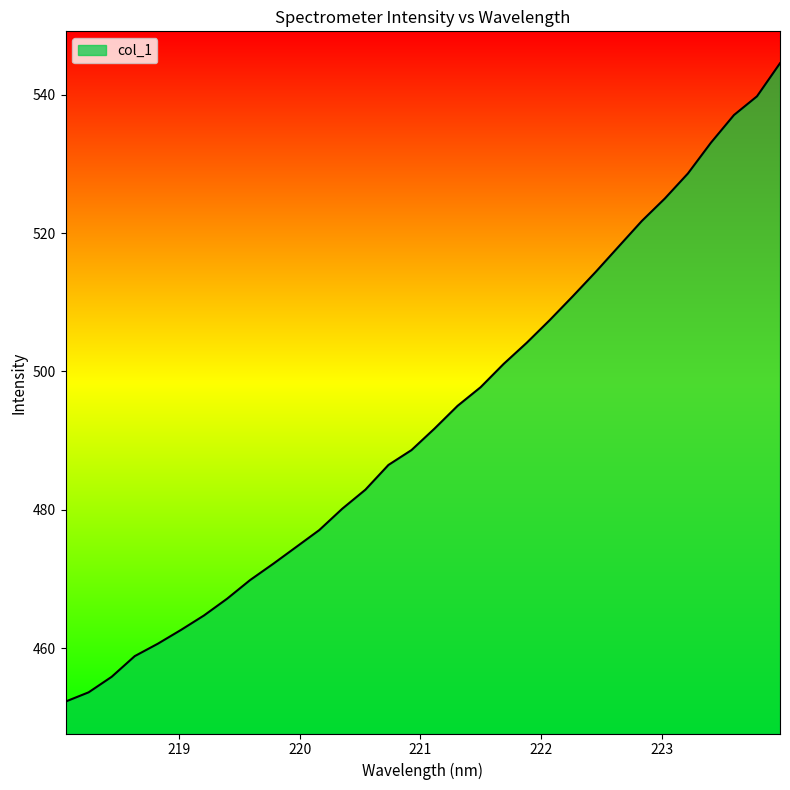

Reading left to right, extract all data points from this chart.

452.3	453.6	455.9	458.9	460.7	462.6	464.7	467.2	469.9	472.2	474.6	477.1	480.2	482.9	486.5	488.6	491.7	495.0	497.7	501.1	504.1	507.4	510.9	514.4	518.1	521.7	525.0	528.6	533.1	537.0	539.8	544.5